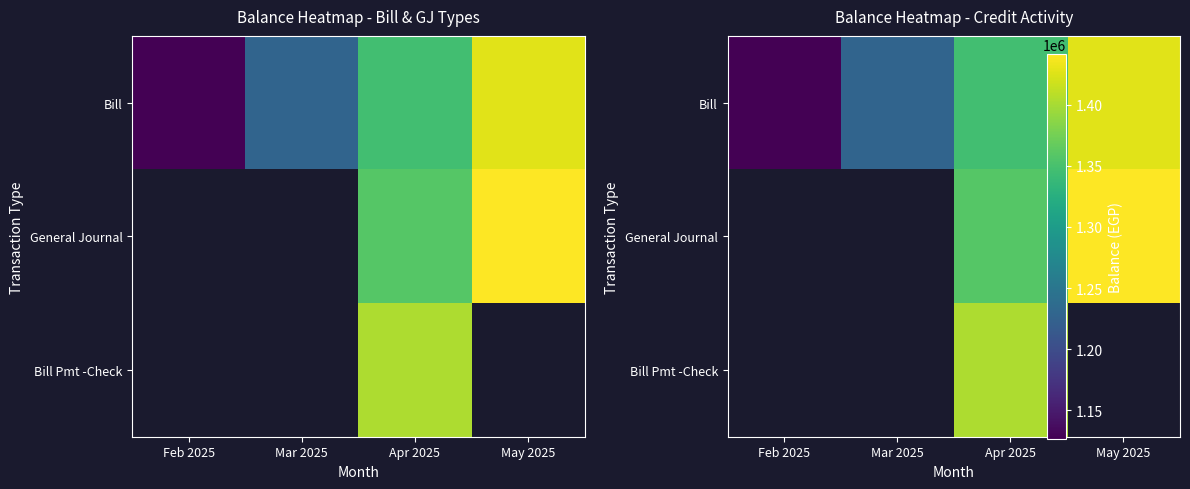

What is the total value across all series at Apr 2025?

4106273.0